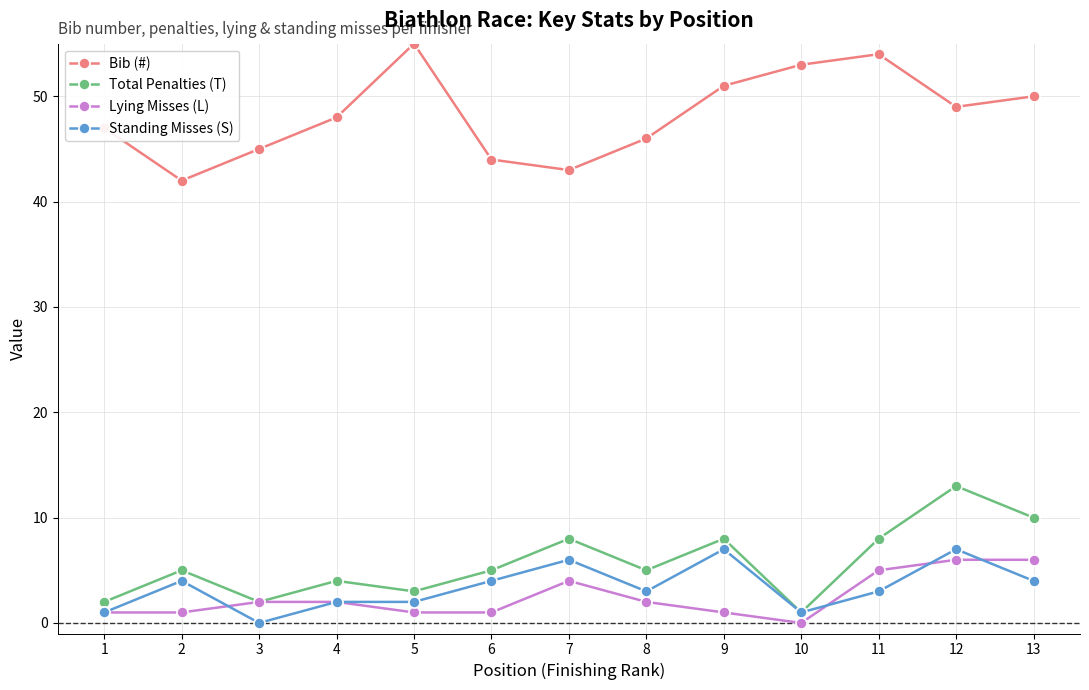

Which series has the largest total across all categories?

Bib (#)